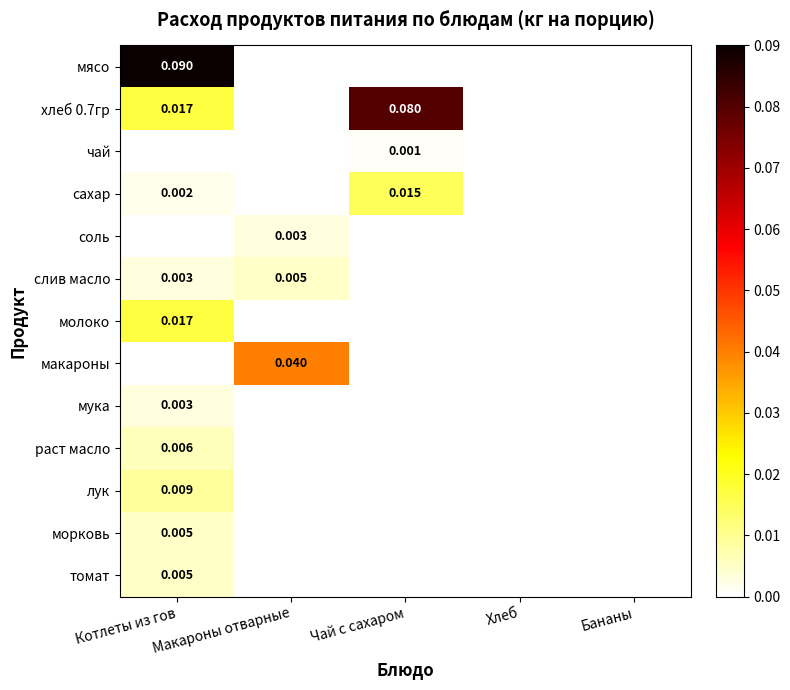

At which category is the sum across all series the highest?

Котлеты из гов